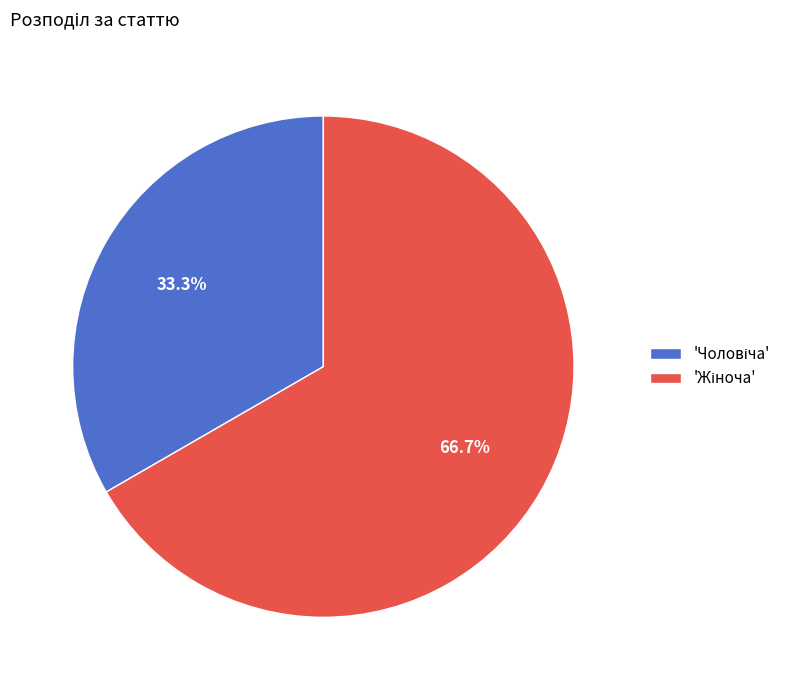

Is there a majority slice in this chart?

Yes